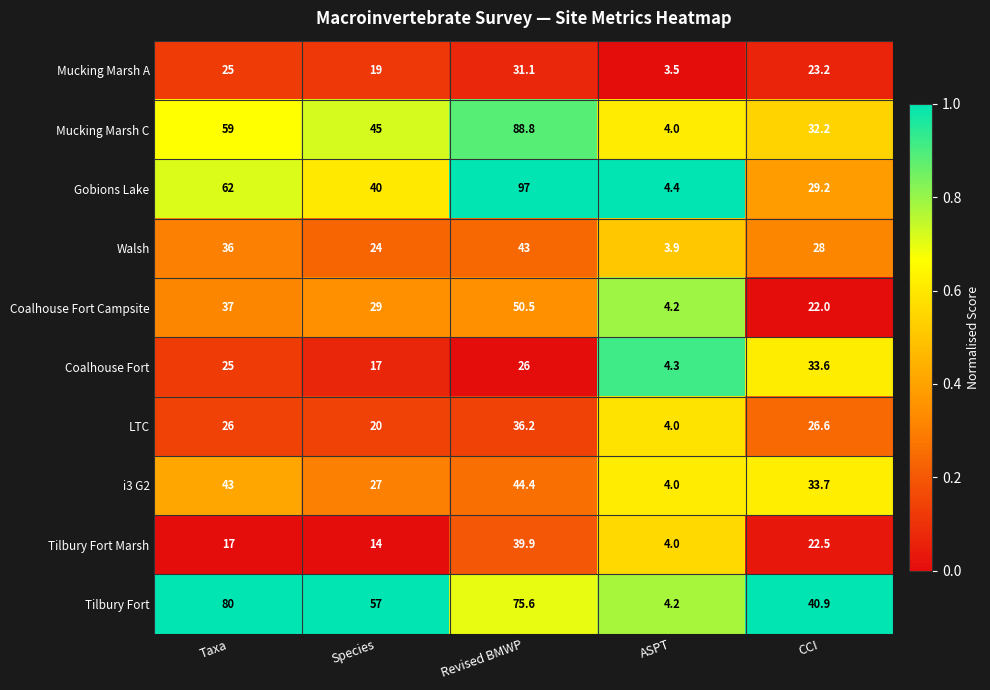

How many data points does each series have?

5